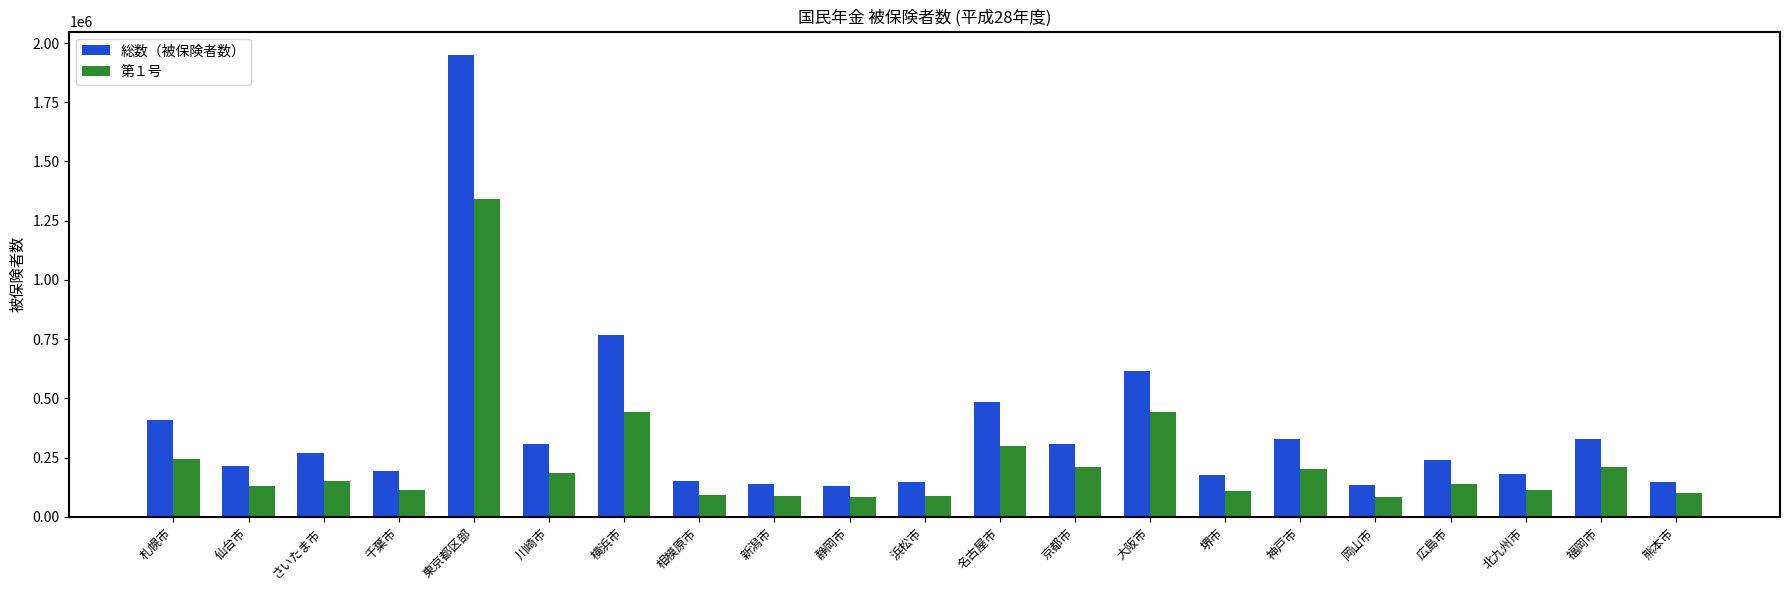

At さいたま市, list the series in order from smallest to largest.

第１号, 総数（被保険者数）